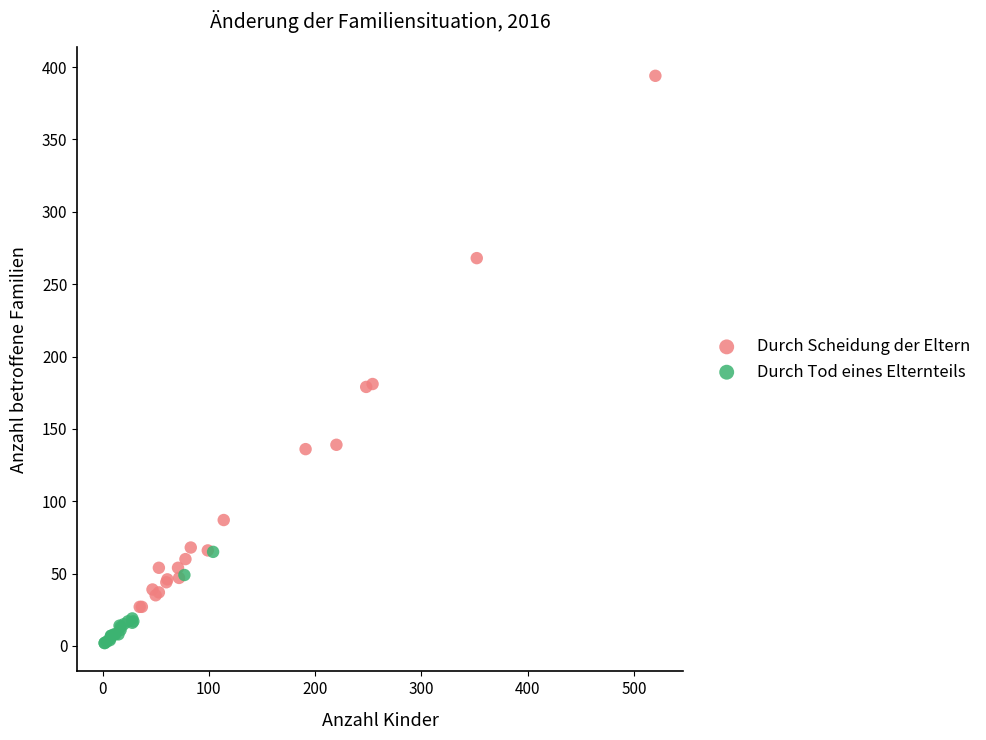

Which series reaches the maximum Y coordinate?

Durch Scheidung der Eltern